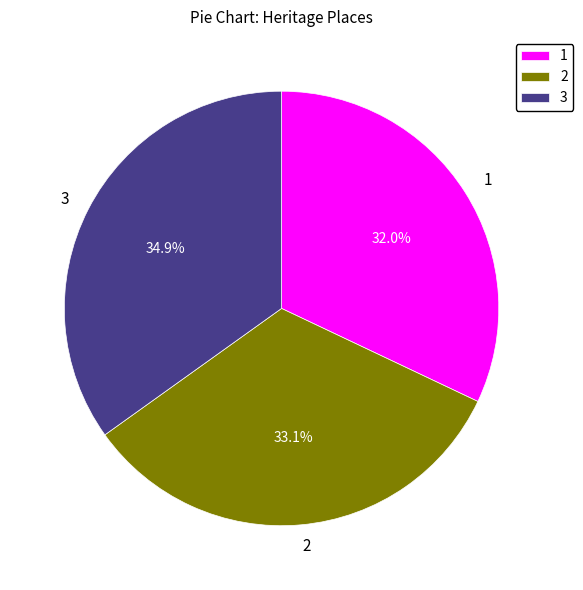

Which has a higher value, 1 or 3?

3